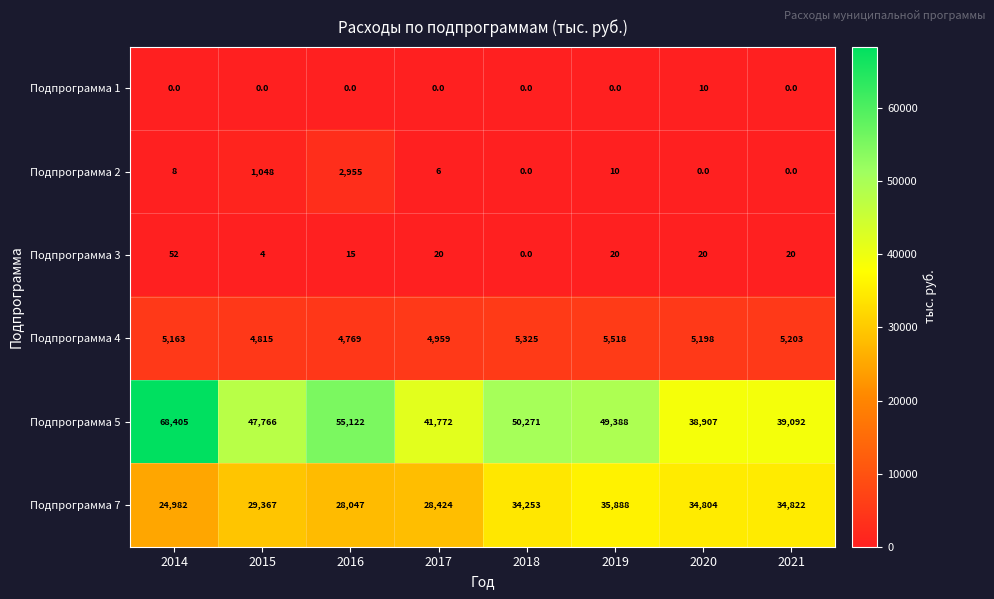

Which series changed the most between 2016 and 2020?

Подпрограмма 5